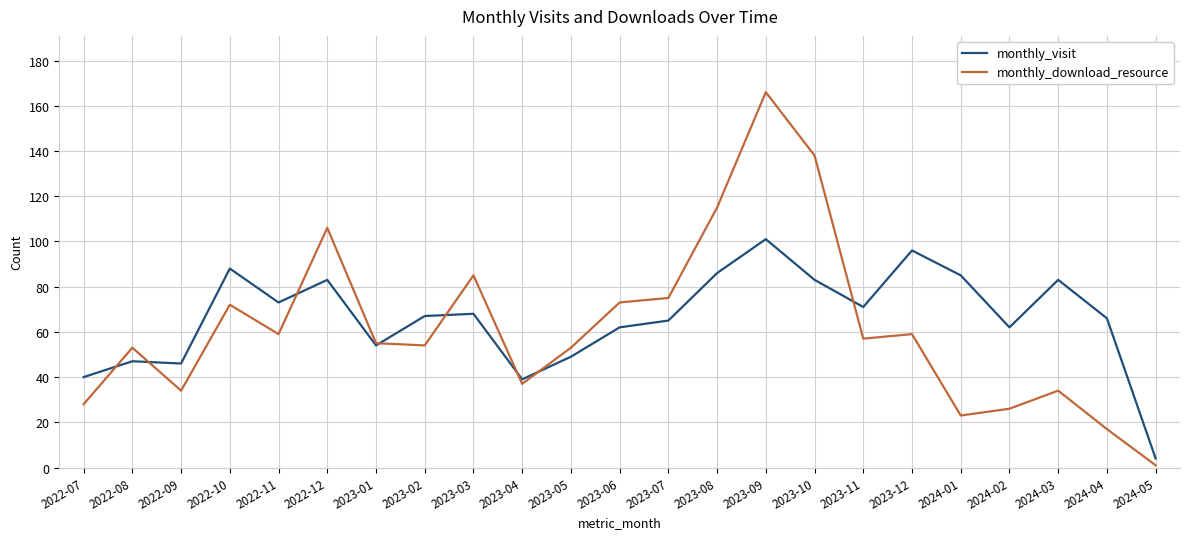

The monthly_download_resource series shows 26 at 2024-02. True or false?

True